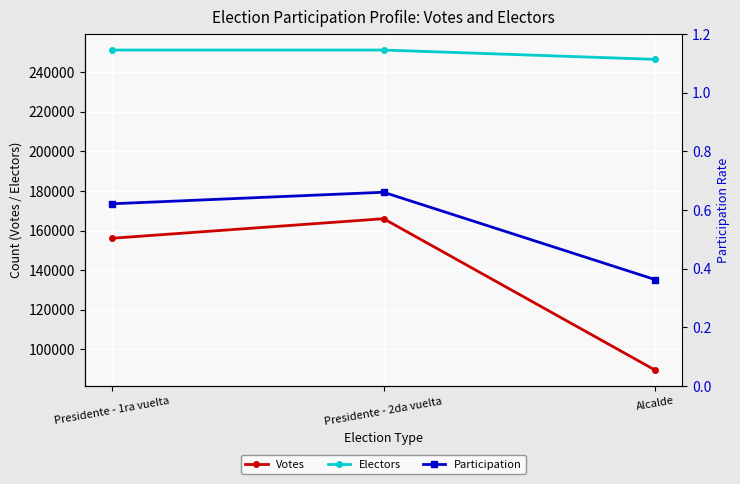

What is the spread (max minus min) of values at Presidente - 2da vuelta?

251197.3